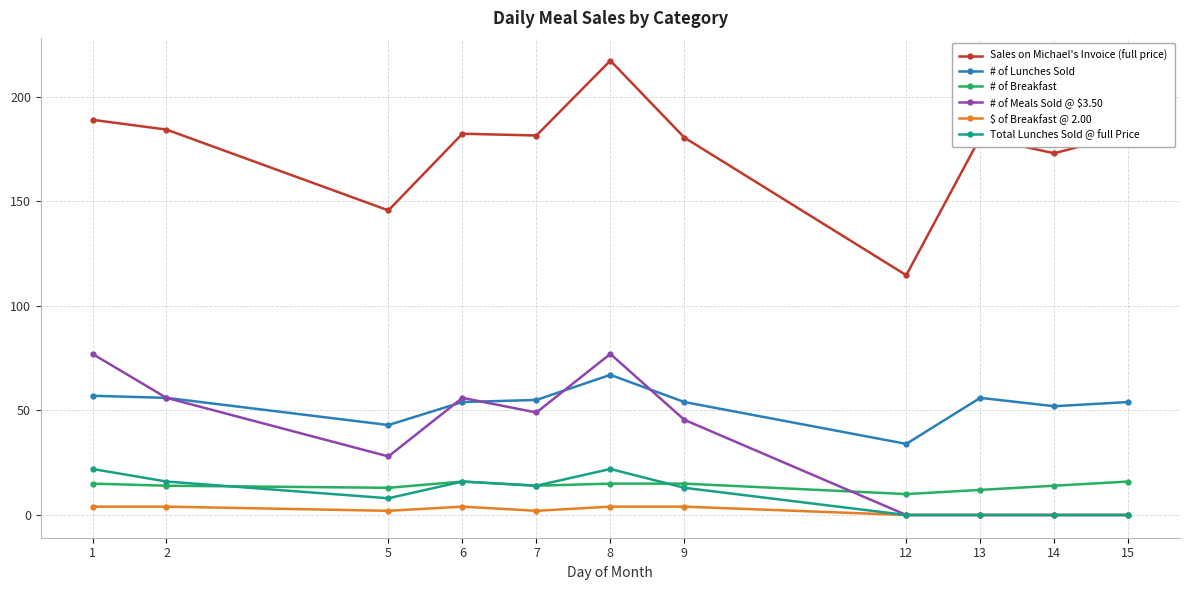

List the series in order of their peak value, highest first.

Sales on Michael's Invoice (full price), # of Meals Sold @ $3.50, # of Lunches Sold, Total Lunches Sold @ full Price, # of Breakfast, $ of Breakfast @ 2.00